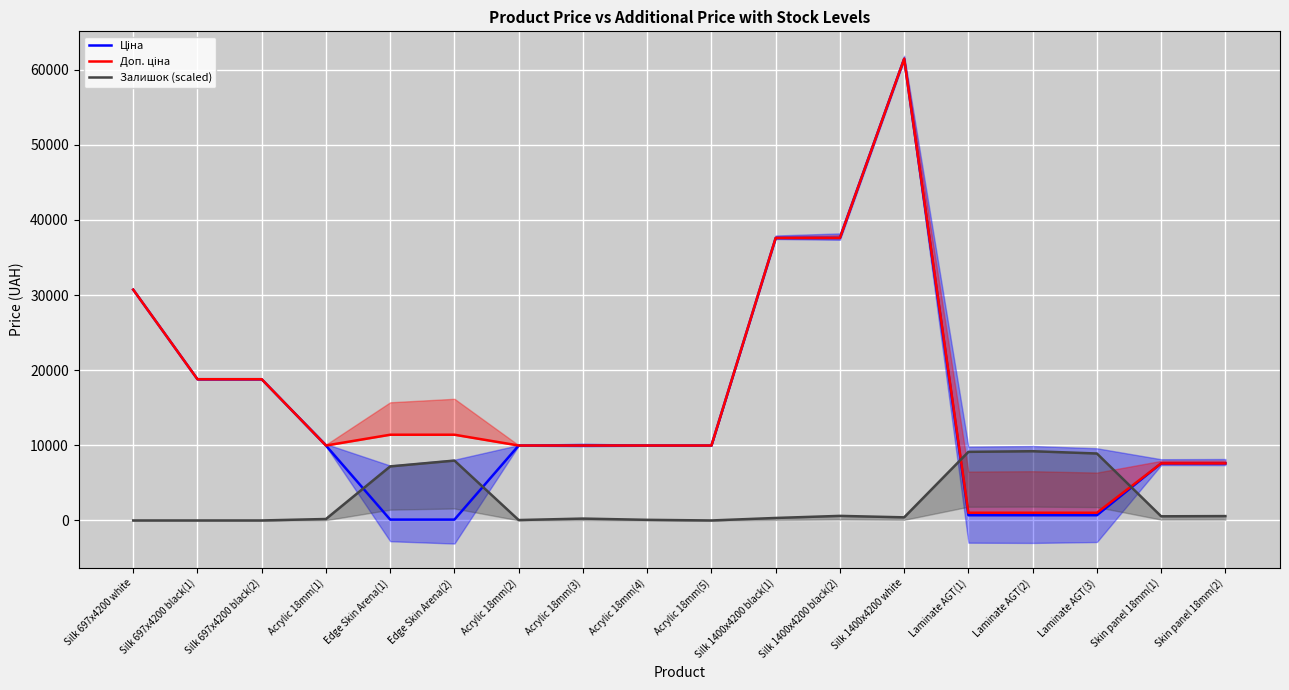

Rank the series at Silk 697x4200 black(1) from highest to lowest value.

Ціна, Доп. ціна, Залишок (scaled)